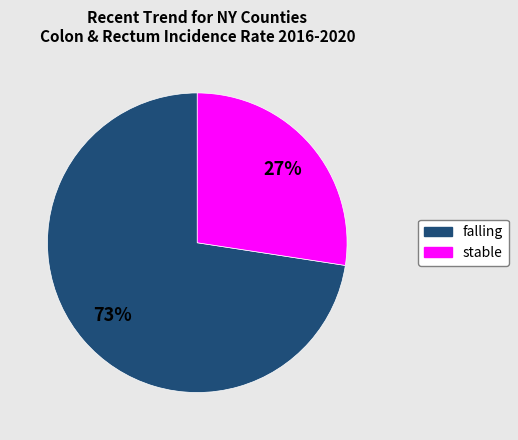

Between stable and falling, which is larger?

falling